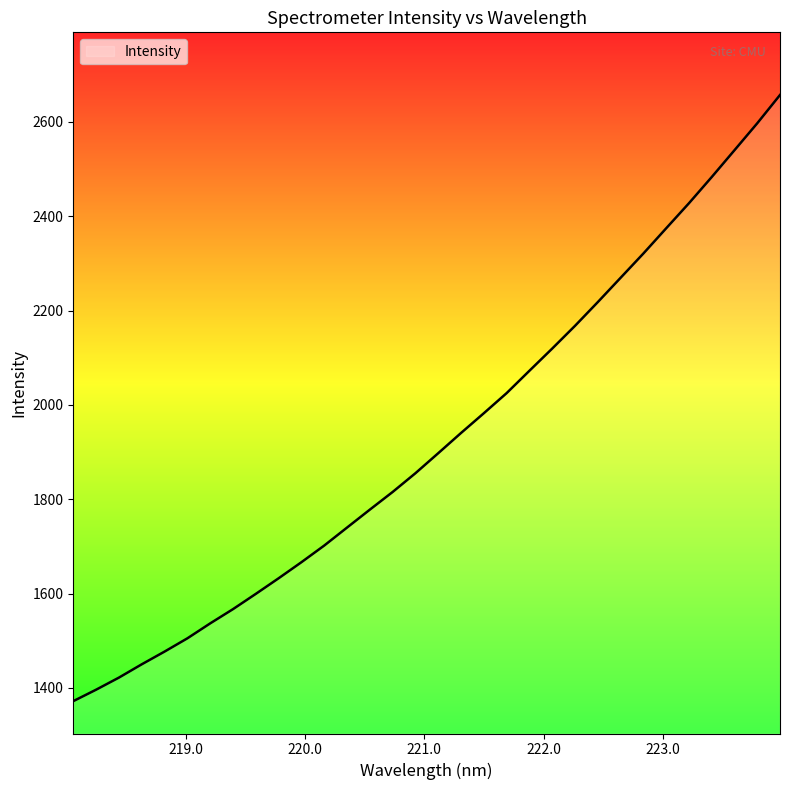

What is the smallest value displayed?

1371.9